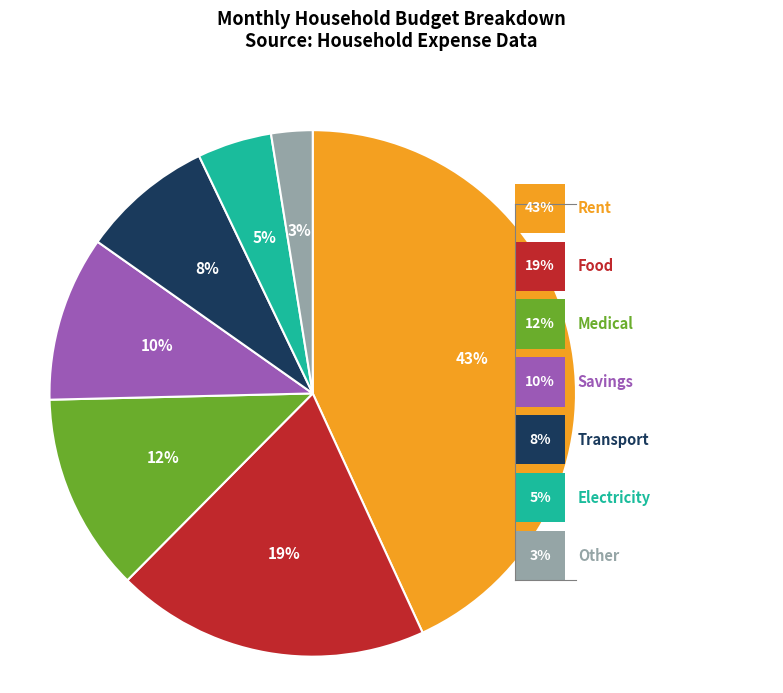

Which slice is the smallest?

Other